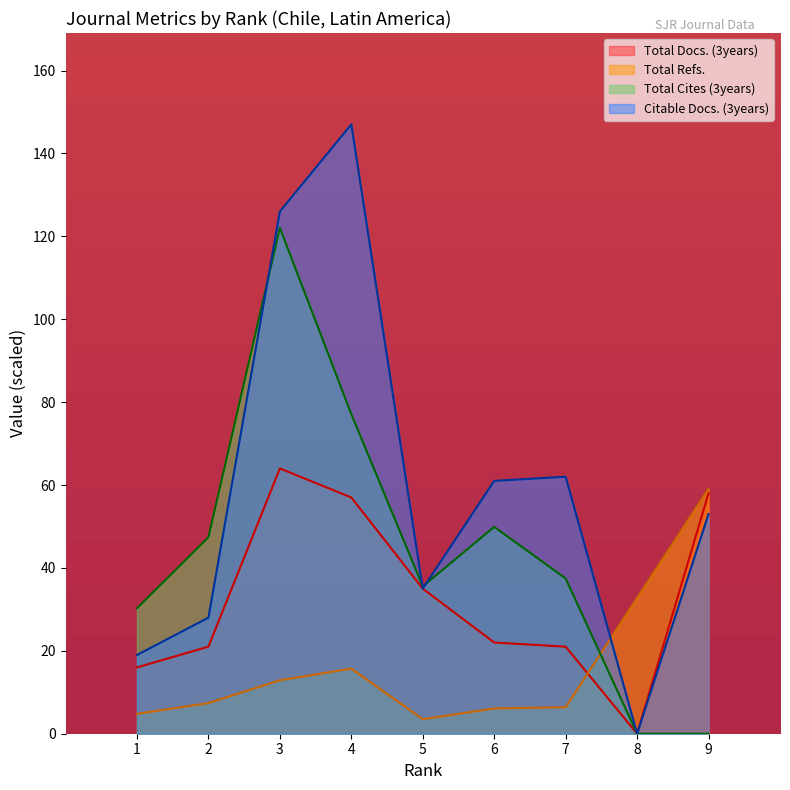

At which label is Total Docs. (3years) closest to 32?

5